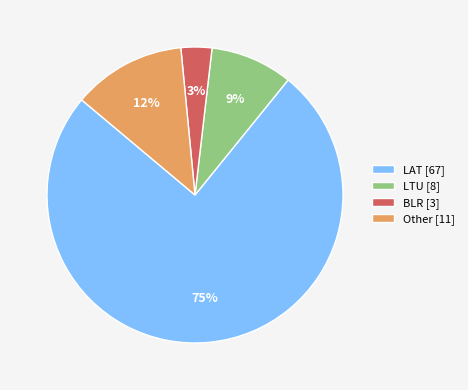

Between Other [11] and LTU [8], which is larger?

Other [11]